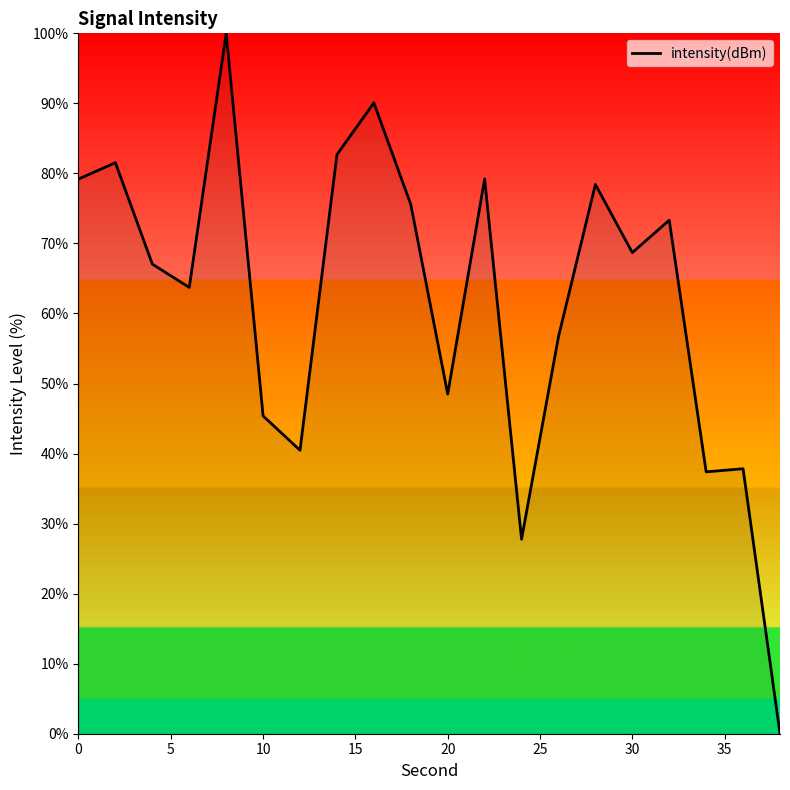

True or false: the data has more than 2 interior local peaks.

True